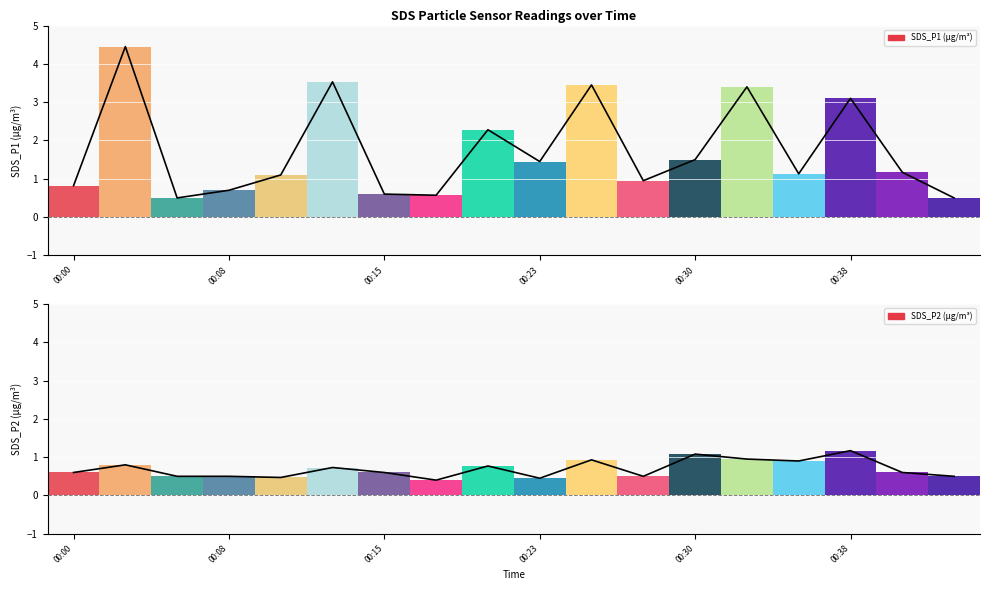

What is the maximum value for SDS_P2 (µg/m³) line?

1.2